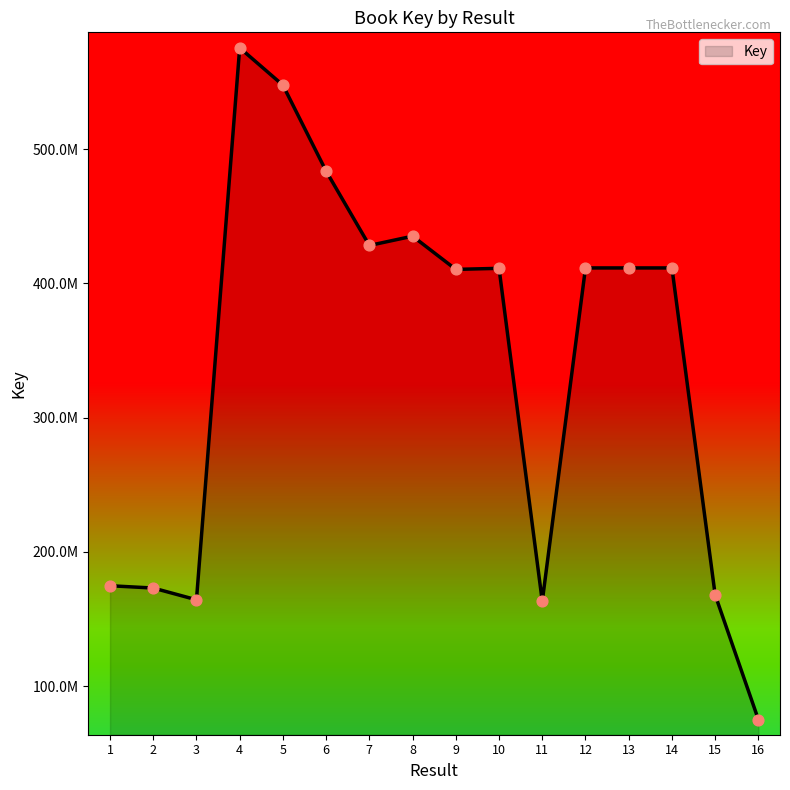

What is the change in value from 4 to 15?

-407573691